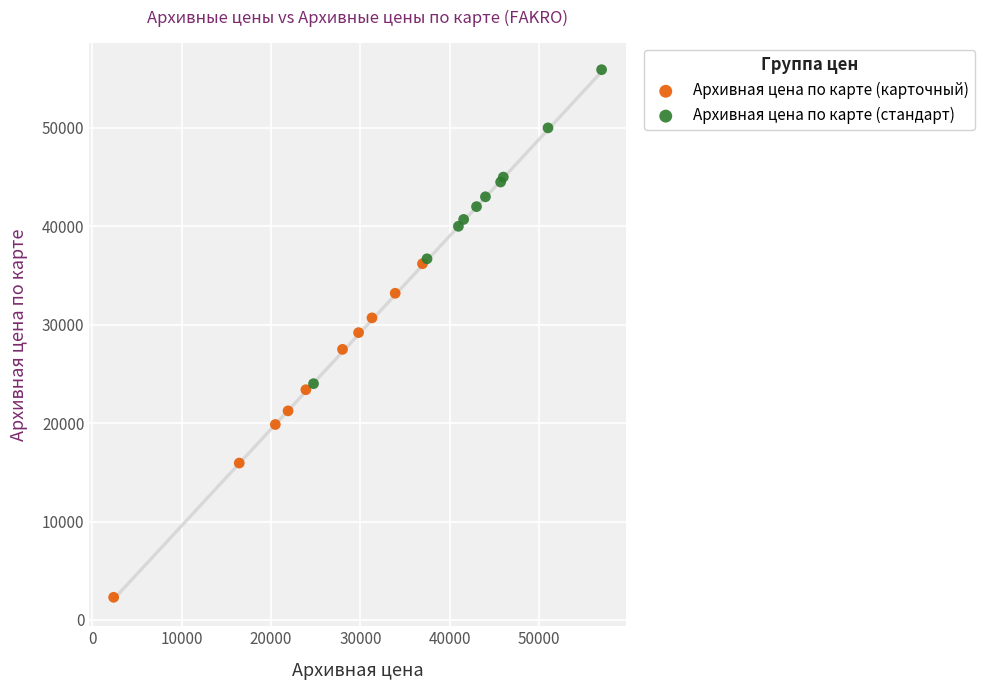

Which series reaches the minimum Y coordinate?

Архивная цена по карте (карточный)